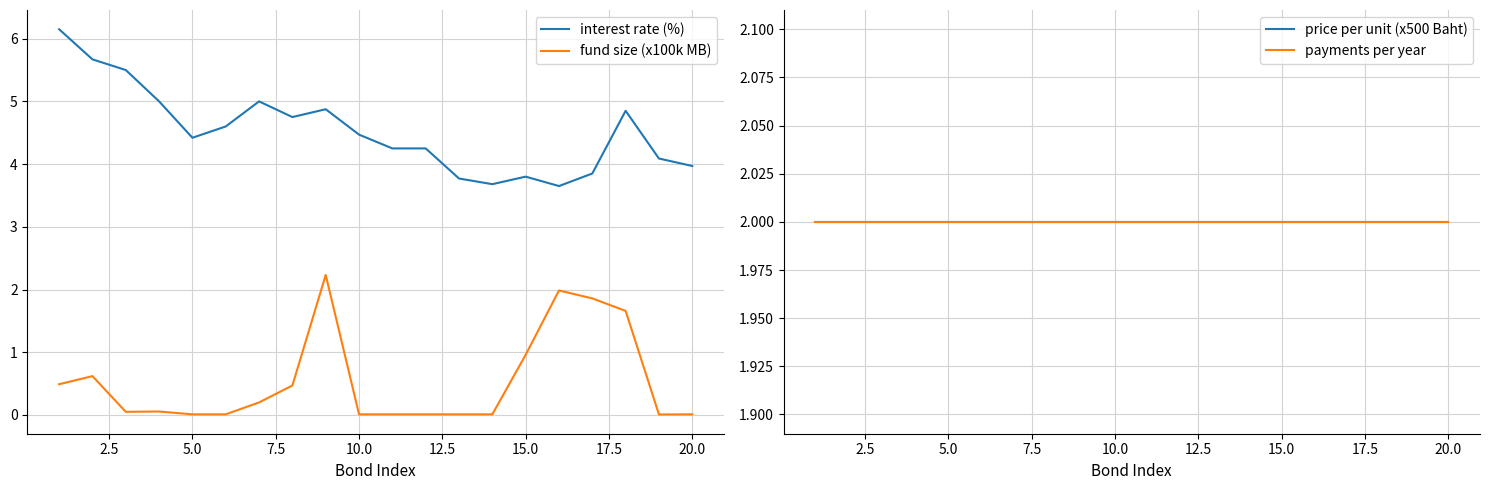

How many lines are shown in the chart?

4